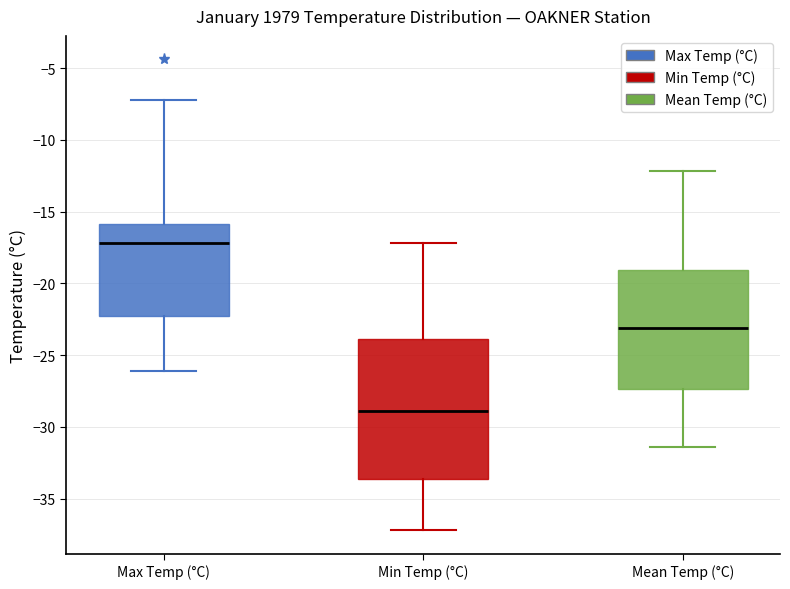

Where is the lower edge of the box for Min Temp (°C) on the y-axis? The values are not printed on the chart, so give them approximately, as read against the axis.

-33.5